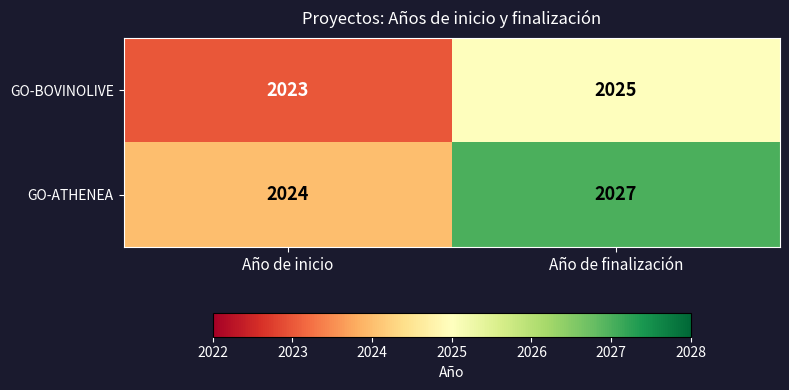

What is the difference between the GO-ATHENEA values at Año de finalización and Año de inicio?

3